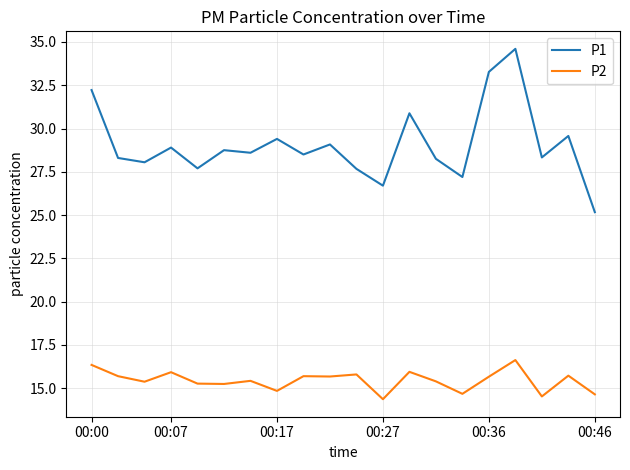

Which series has the largest total across all categories?

P1